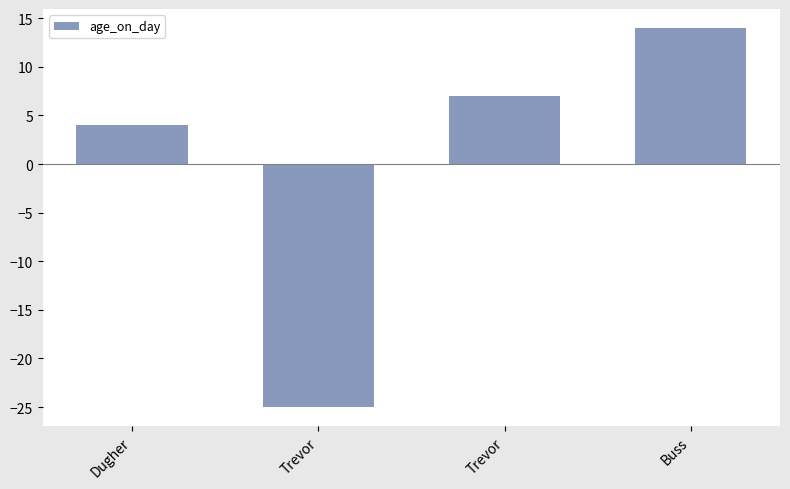

Does the chart contain any negative values?

Yes